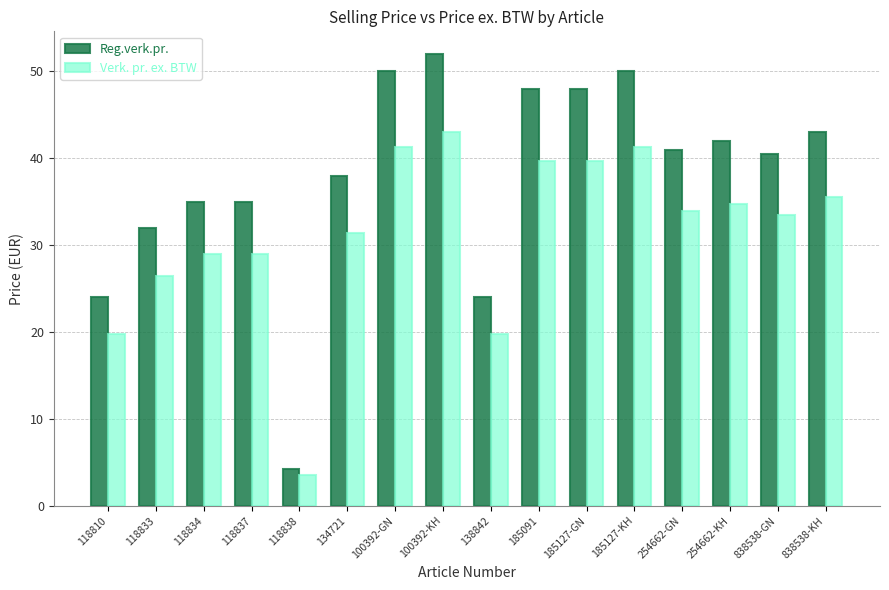

Which series changed the most between 134721 and 185127-GN?

Reg.verk.pr.